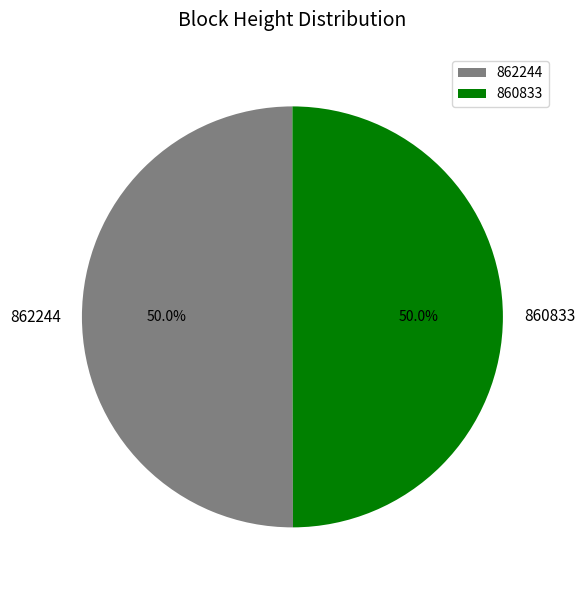

What is the ratio of the value at 860833 to the value at 862244?

1.0